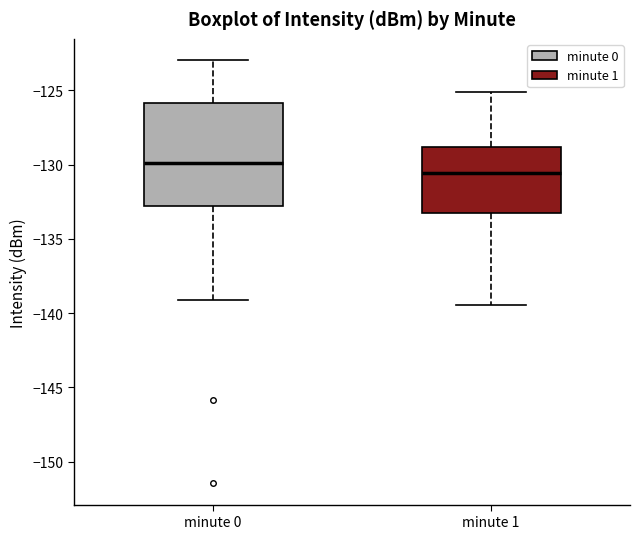

Reading left to right, read every box against the y-axis: the position of its median line, the range the box covers, and the ends of its whiskers. The values are not printed on the chart, so give them approximately, as read against the axis.

minute 0: median -130.0, box -133.0 to -126.0, whiskers -139.0 to -123.0
minute 1: median -130.5, box -133.0 to -129.0, whiskers -139.5 to -125.0